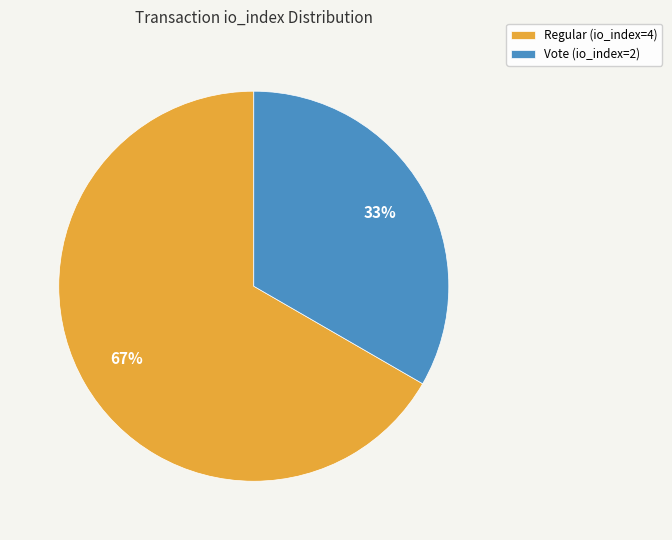

Is it true that Vote (io_index=2) is 46% of the pie?

False